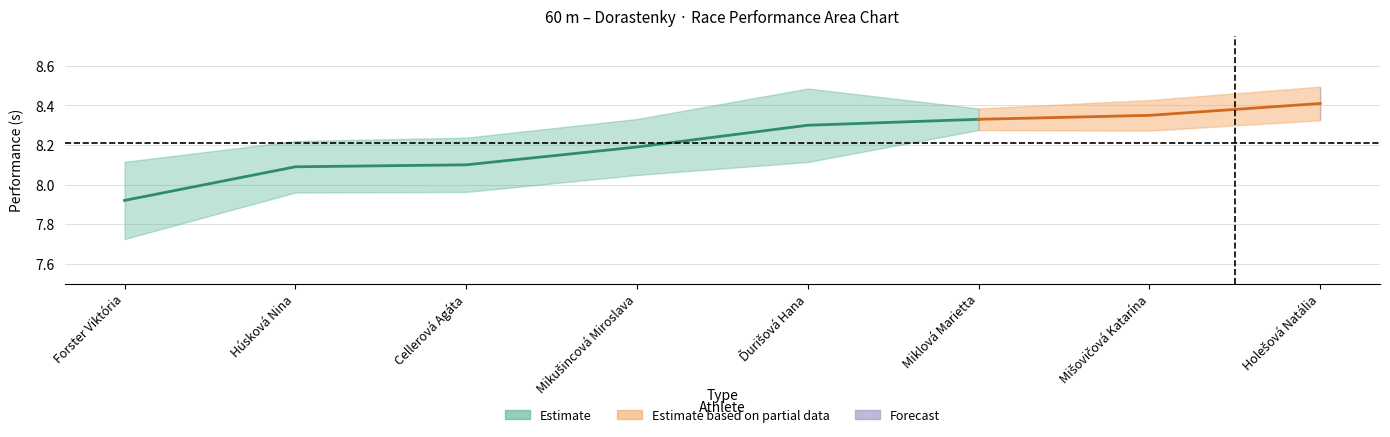

What is the maximum value shown in the chart?

8.4